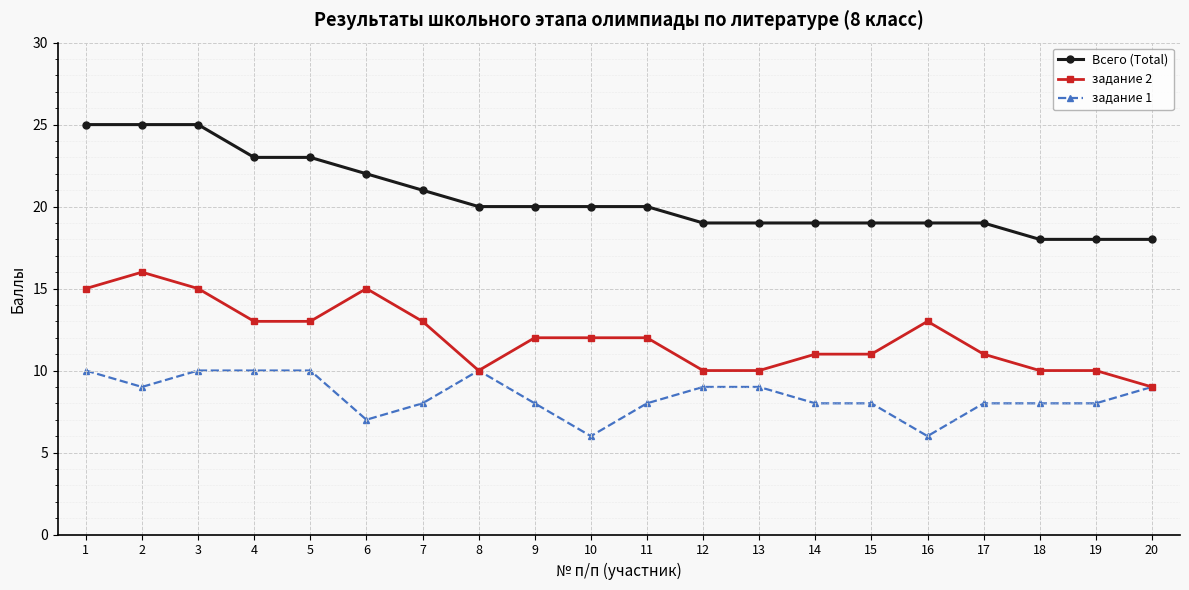

Reading left to right, what are all the values shown in this chart?

Всего (Total): 1=25	2=25	3=25	4=23	5=23	6=22	7=21	8=20	9=20	10=20	11=20	12=19	13=19	14=19	15=19	16=19	17=19	18=18	19=18	20=18
задание 2: 1=15	2=16	3=15	4=13	5=13	6=15	7=13	8=10	9=12	10=12	11=12	12=10	13=10	14=11	15=11	16=13	17=11	18=10	19=10	20=9
задание 1: 1=10	2=9	3=10	4=10	5=10	6=7	7=8	8=10	9=8	10=6	11=8	12=9	13=9	14=8	15=8	16=6	17=8	18=8	19=8	20=9